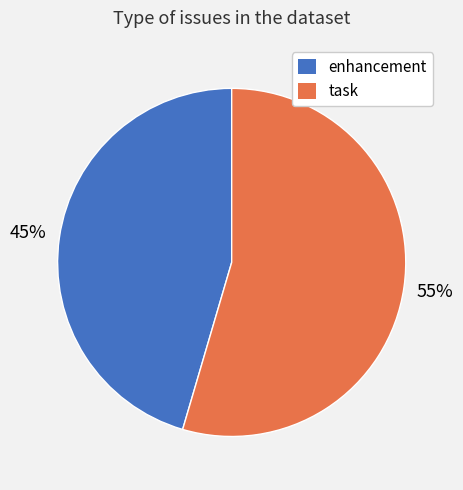

Is there a majority slice in this chart?

Yes